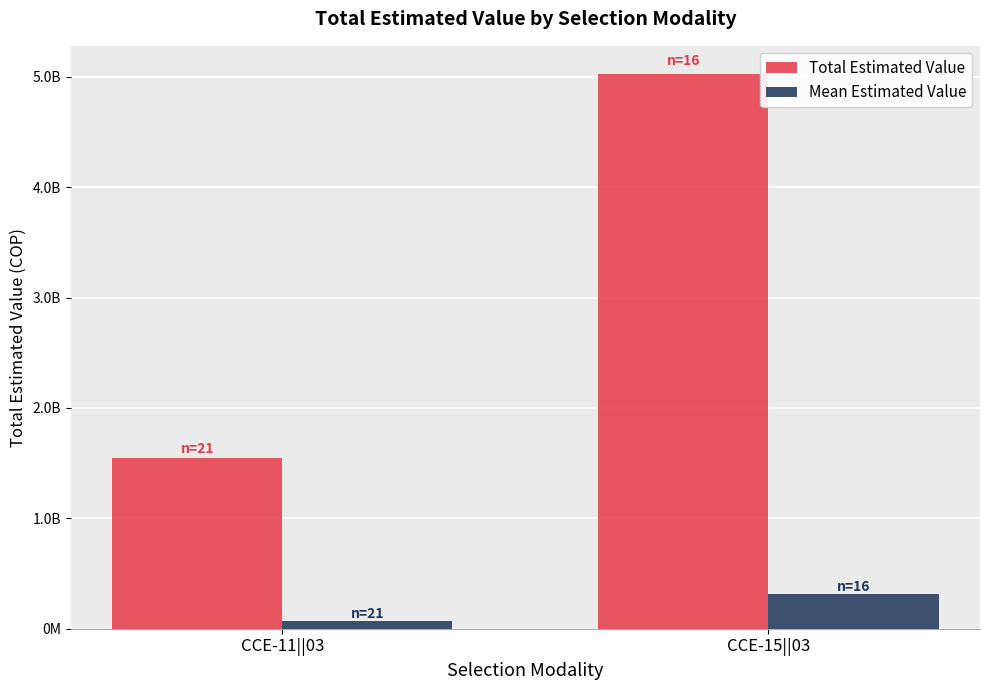

Between CCE-15||03 and CCE-11||03, which is larger?

CCE-15||03